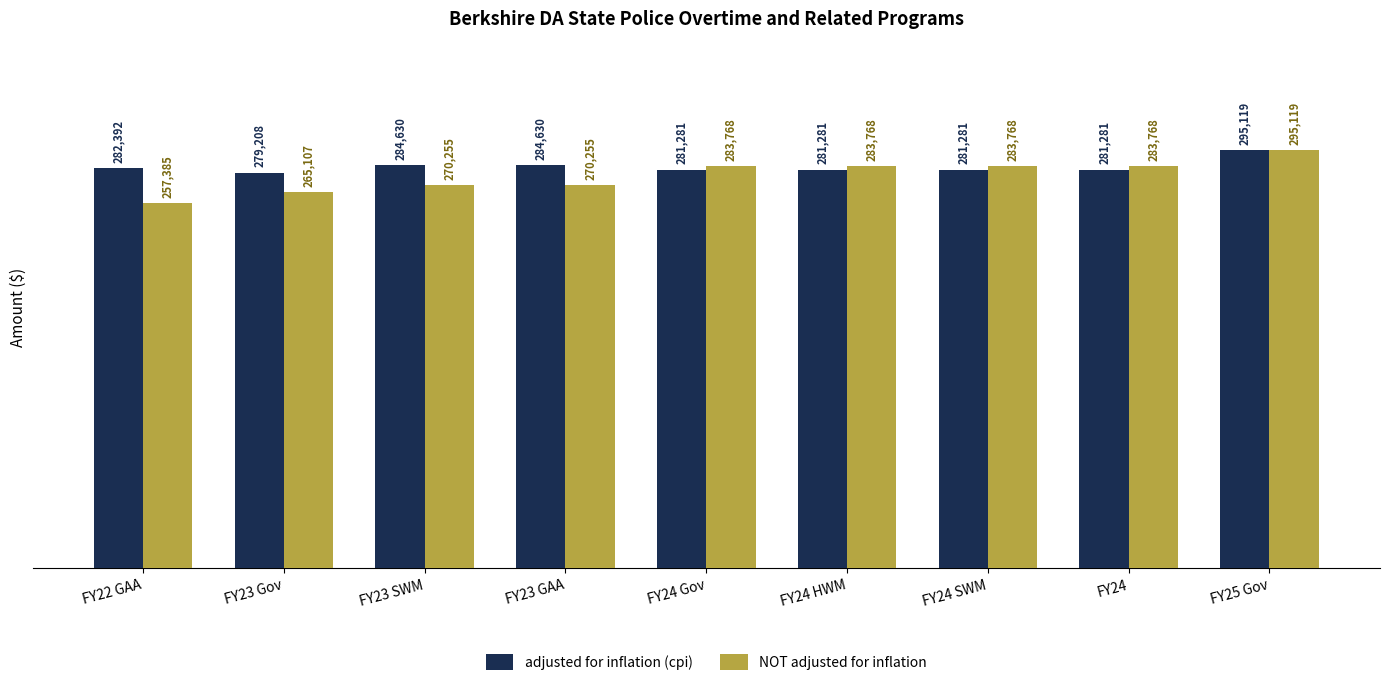

What are all the series names shown in the legend?

adjusted for inflation (cpi), NOT adjusted for inflation